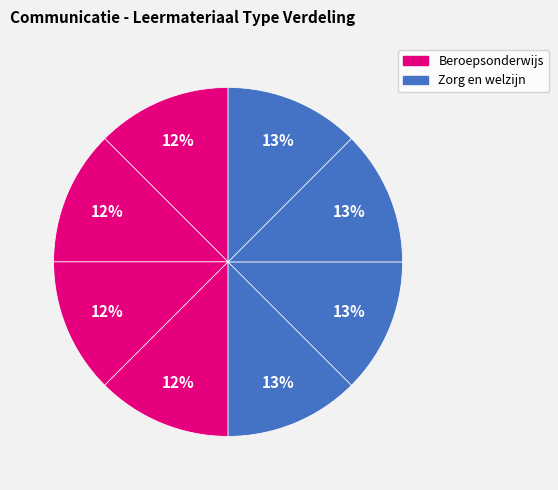

Count the number of slices in the pie.

8